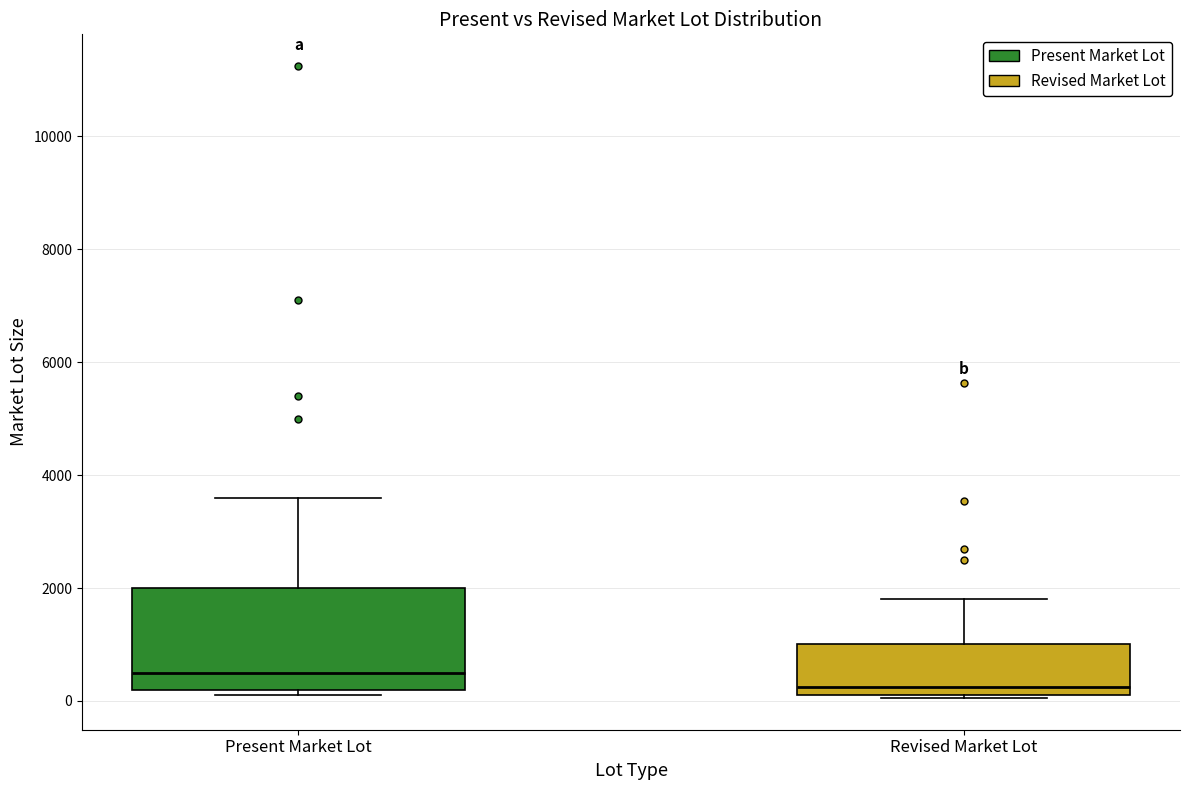

Where does the upper whisker of the box for Present Market Lot end on the y-axis? The values are not printed on the chart, so give them approximately, as read against the axis.

3600